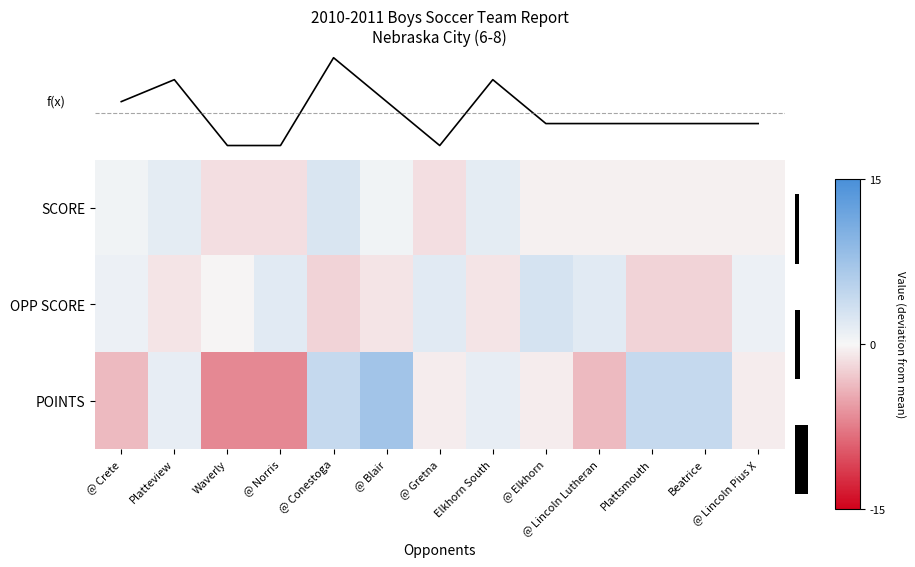

What is the total value across all series at @ Lincoln Pius X?

-0.3